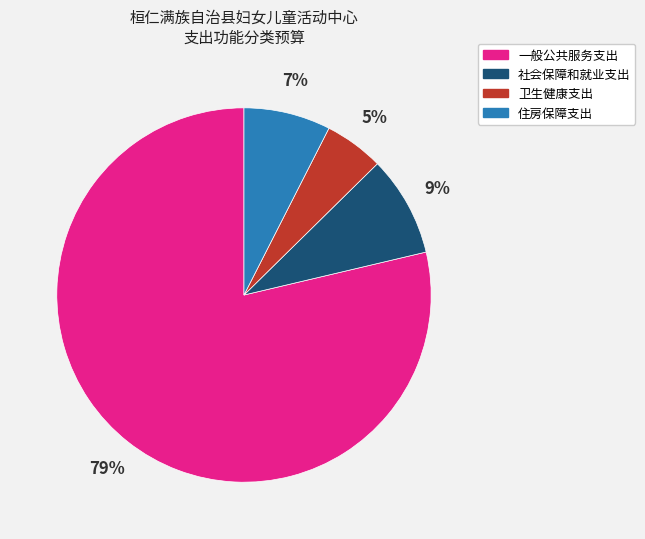

Which category has the biggest portion of the pie?

一般公共服务支出